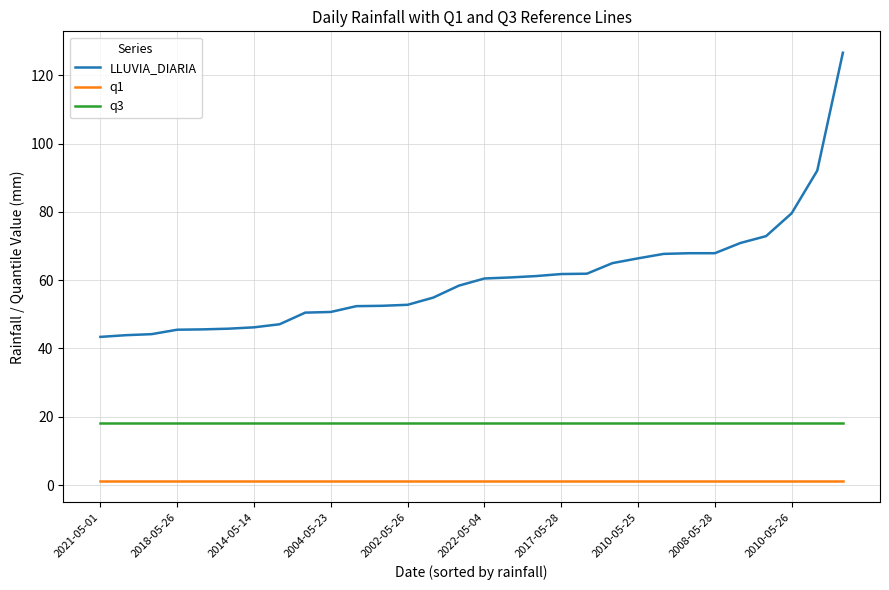

Which series has the largest total across all categories?

LLUVIA_DIARIA